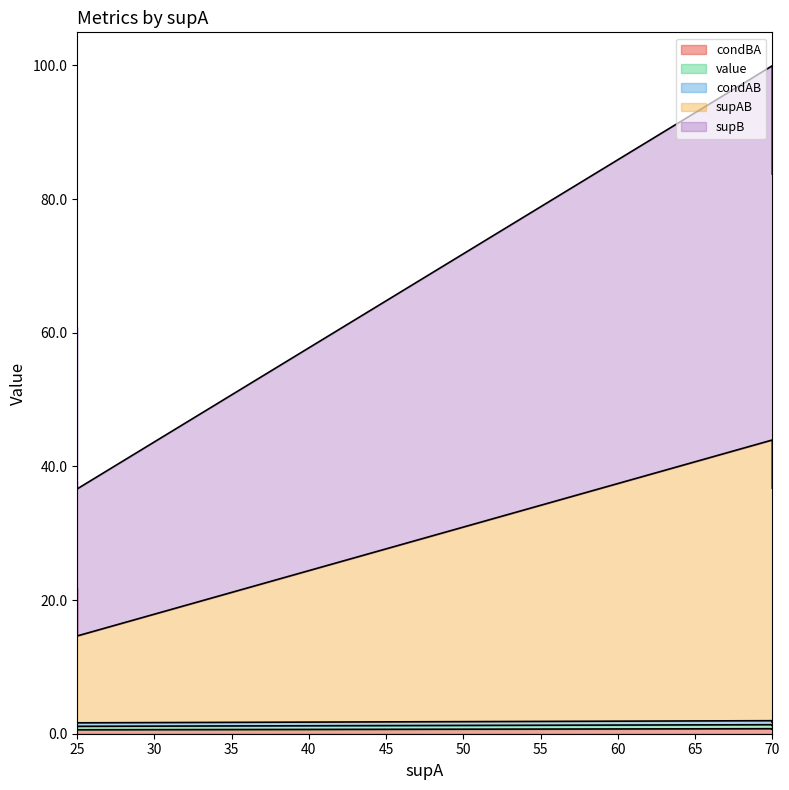

What is the sum of all supAB values?

276.0